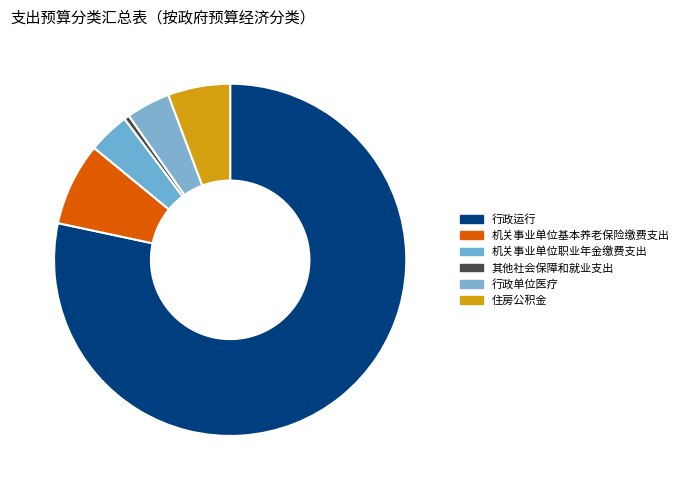

To the nearest percent, what is the combined percentage of 机关事业单位基本养老保险缴费支出 and 机关事业单位职业年金缴费支出?

11%